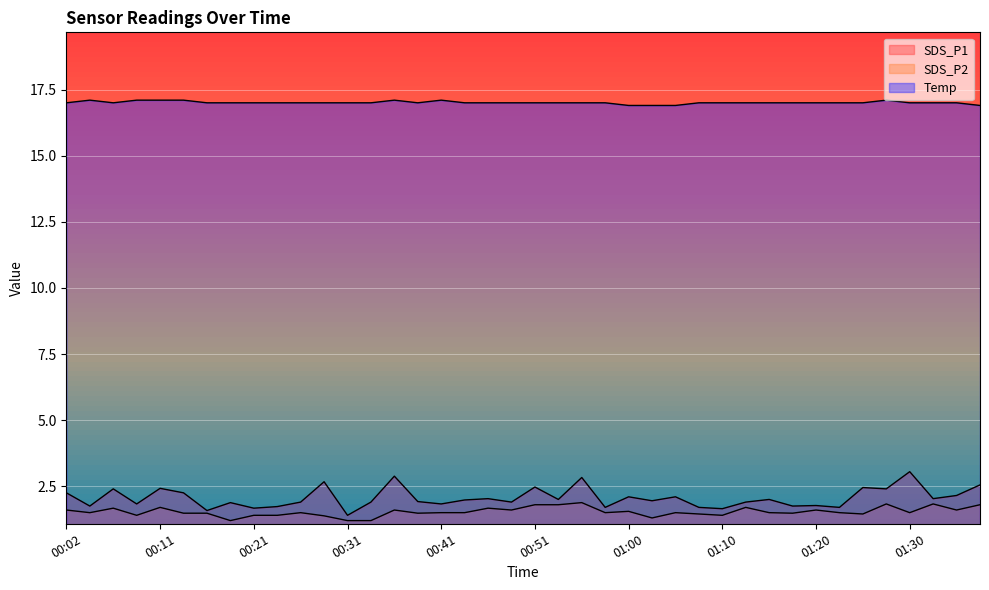

Does the chart display data point markers on the line(s)?

No